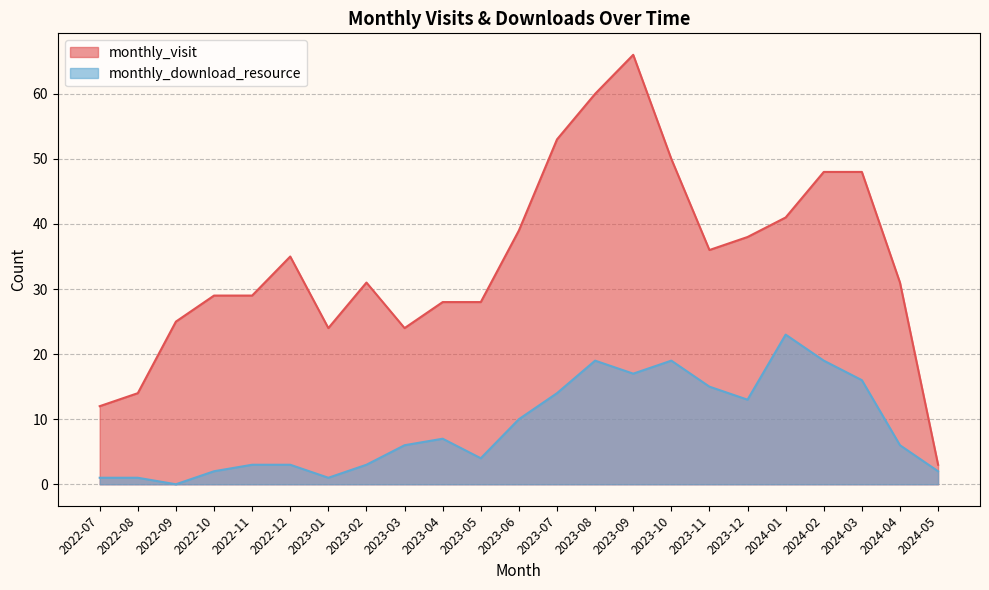

Count the number of data series in this chart.

2